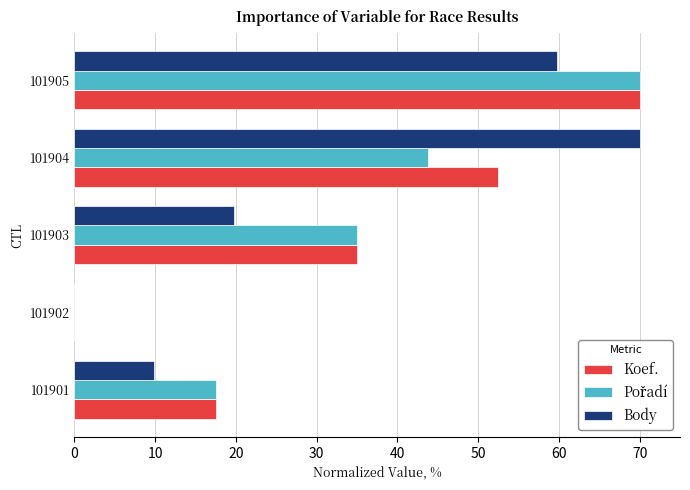

At which label is Body closest to 35?

101903